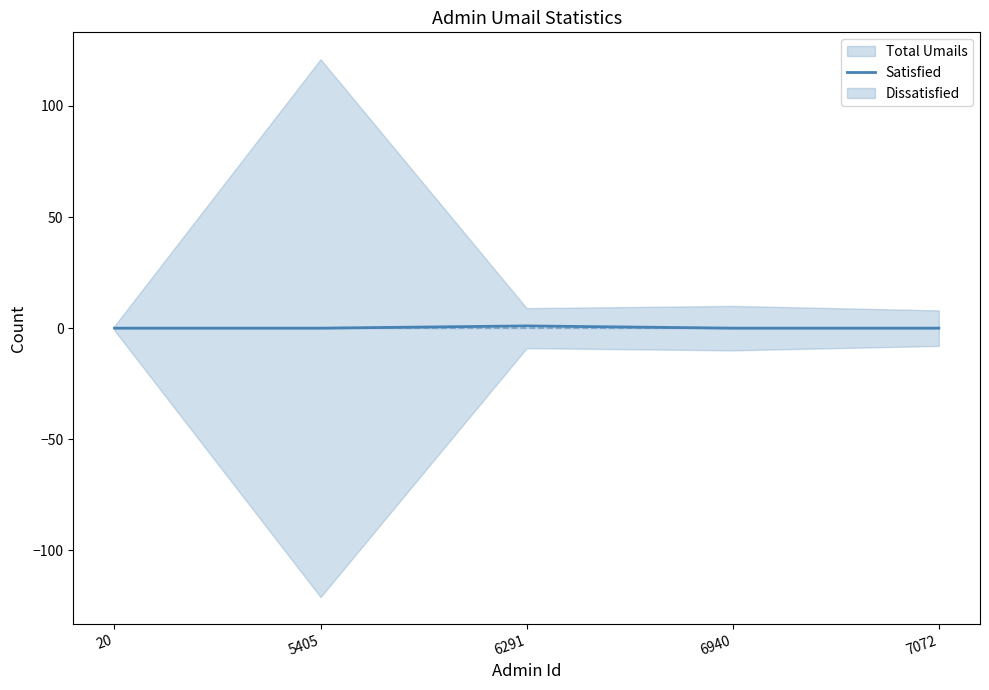

Between 6291 and 5405, which is larger?

6291